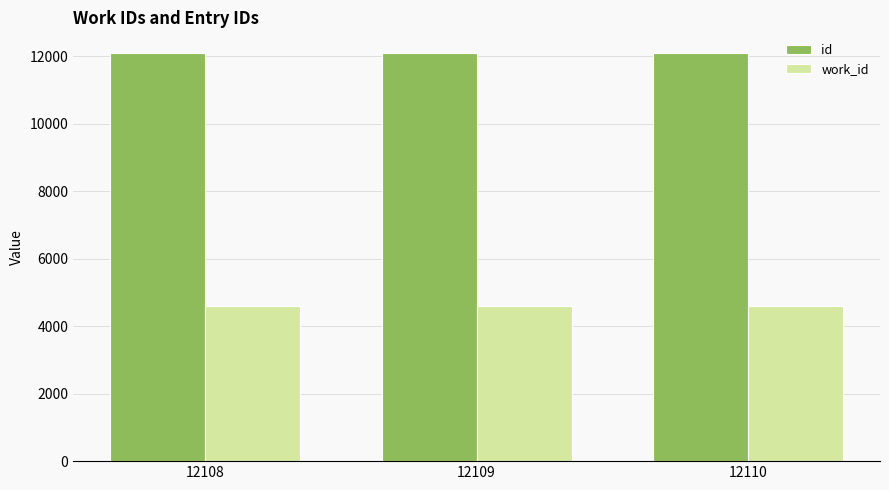

The id series shows 12110 at 12110. True or false?

True